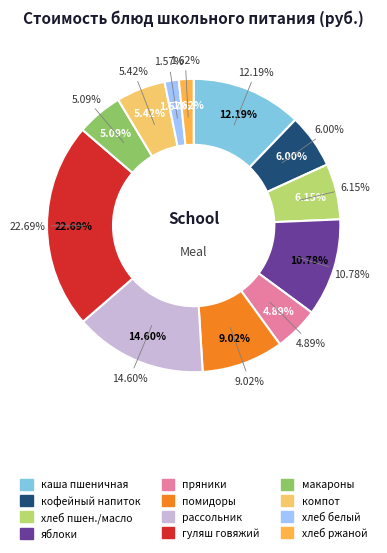

Rank the categories by value from highest to lowest.

гуляш из говядины, рассольник ленинградский с говядиной, каша молочная пшеничная с маслом, яблоки, овощи натуральные помидоры, хлеб пшеничный/сливочное масло, напиток кофейный с молоком, компот из яблок и апельсинов, макароны отварные, кондитерские изделия пряники, хлеб ржано-пшеничный, хлеб пшеничный